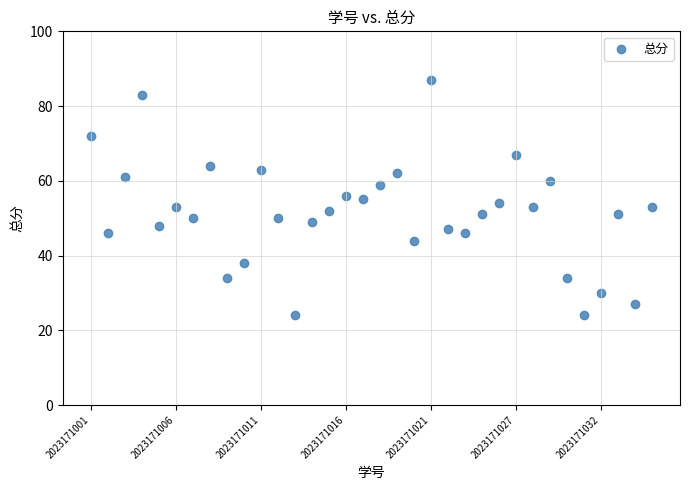

What is the range of Y values (max minus min)?

63